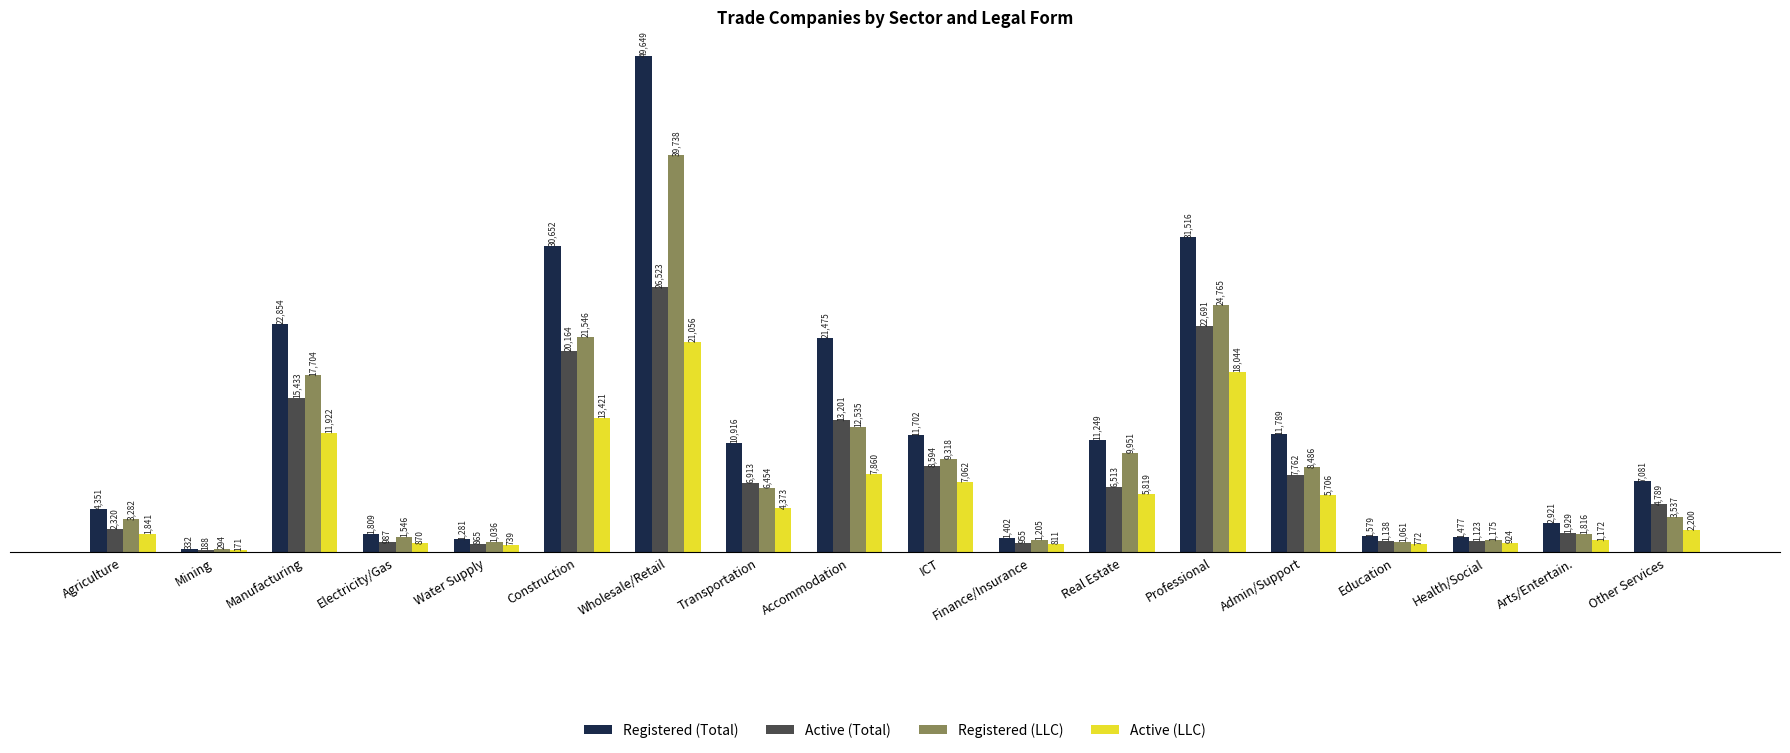

The value of Registered (Total) at Admin/Support is 16818. True or false?

False